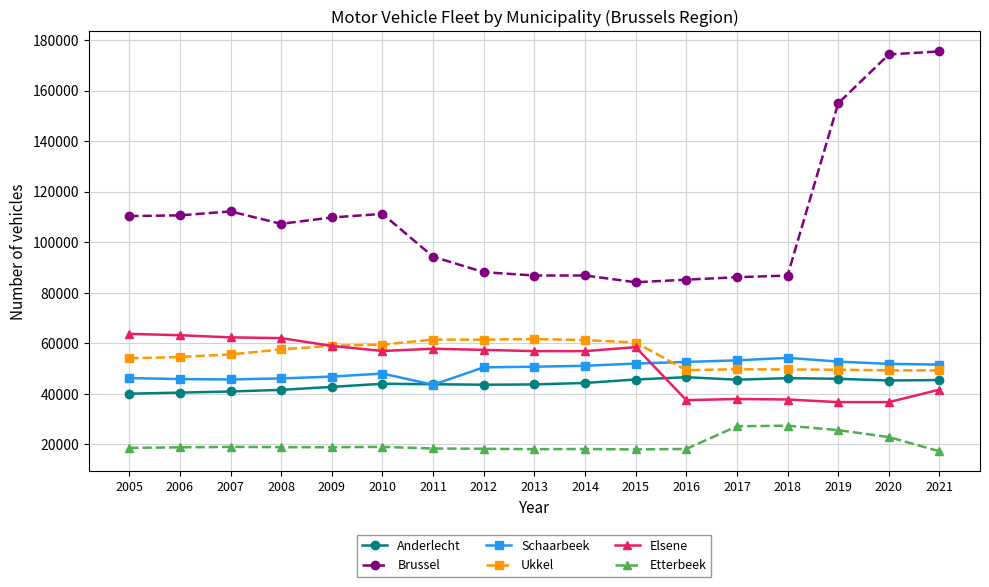

True or false: Etterbeek and Brussel cross at least once.

False